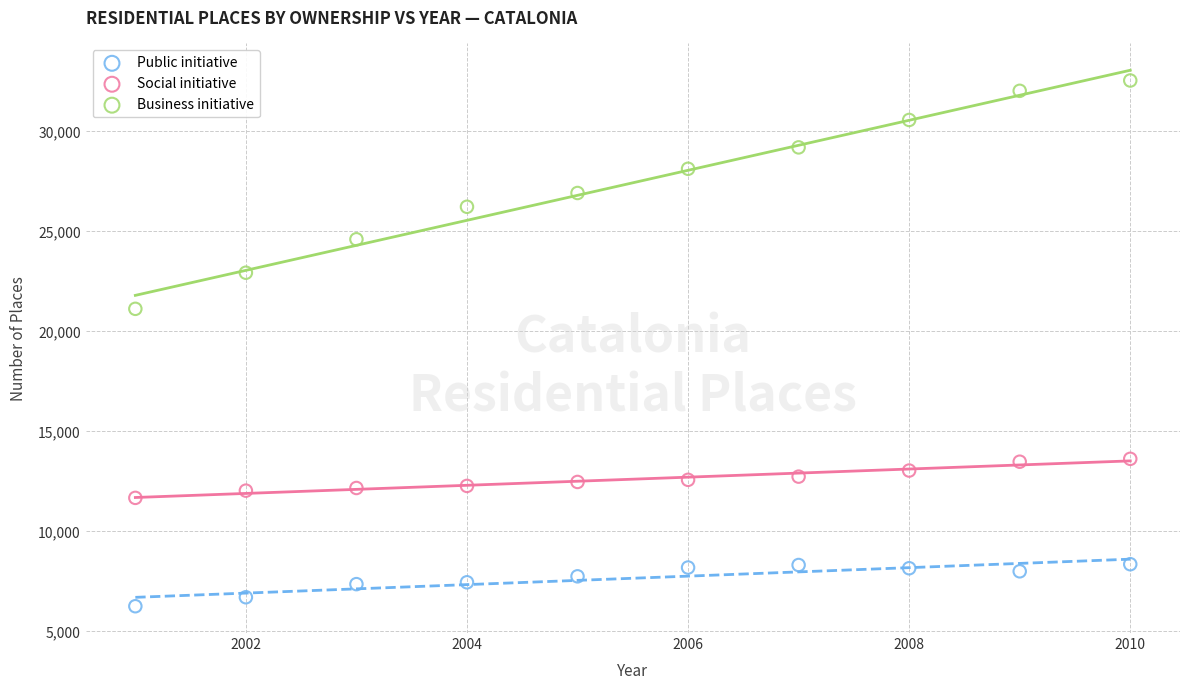

Which series reaches the maximum Y coordinate?

Business initiative